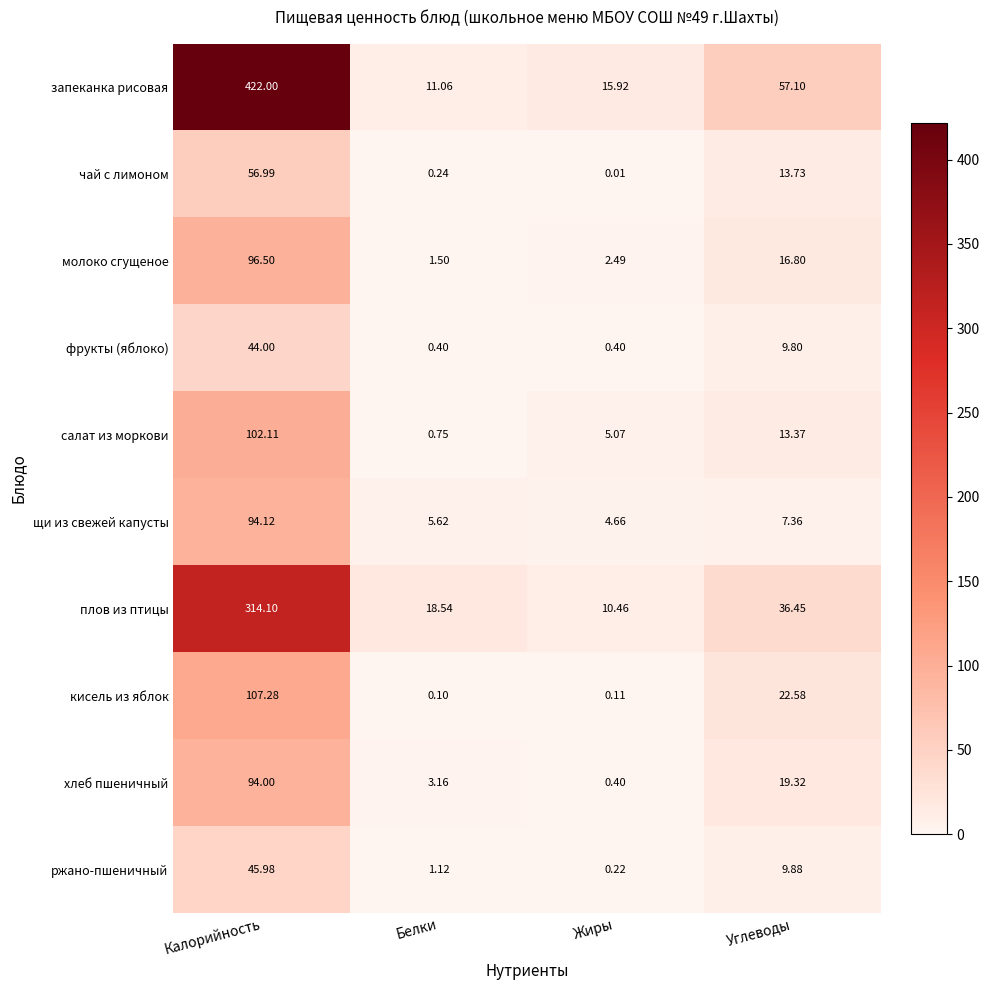

At which category does the chart reach its peak across all series?

Калорийность